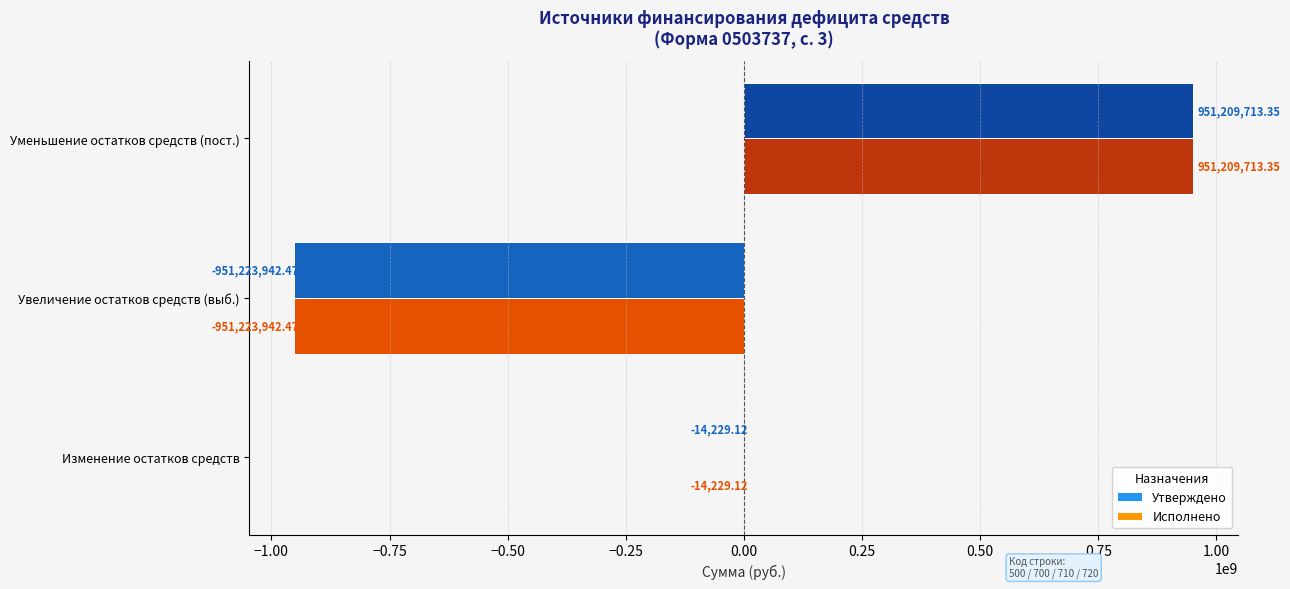

Which category has the highest value in the Исполнено series?

Уменьшение остатков средств (пост.)